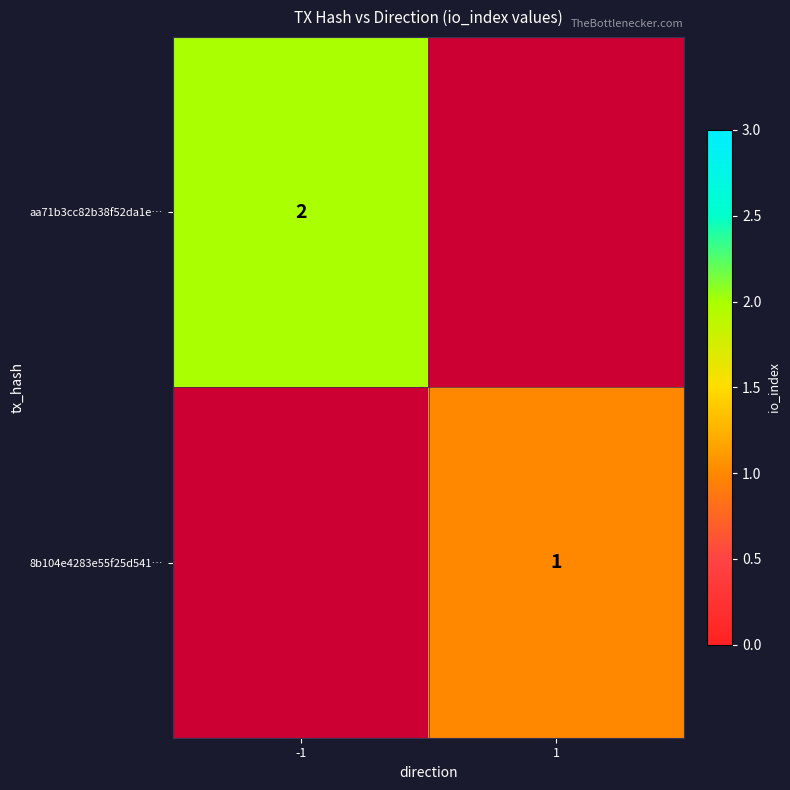

Is it true that 8b104e4283e55f25d541… equals 1 at 1?

True